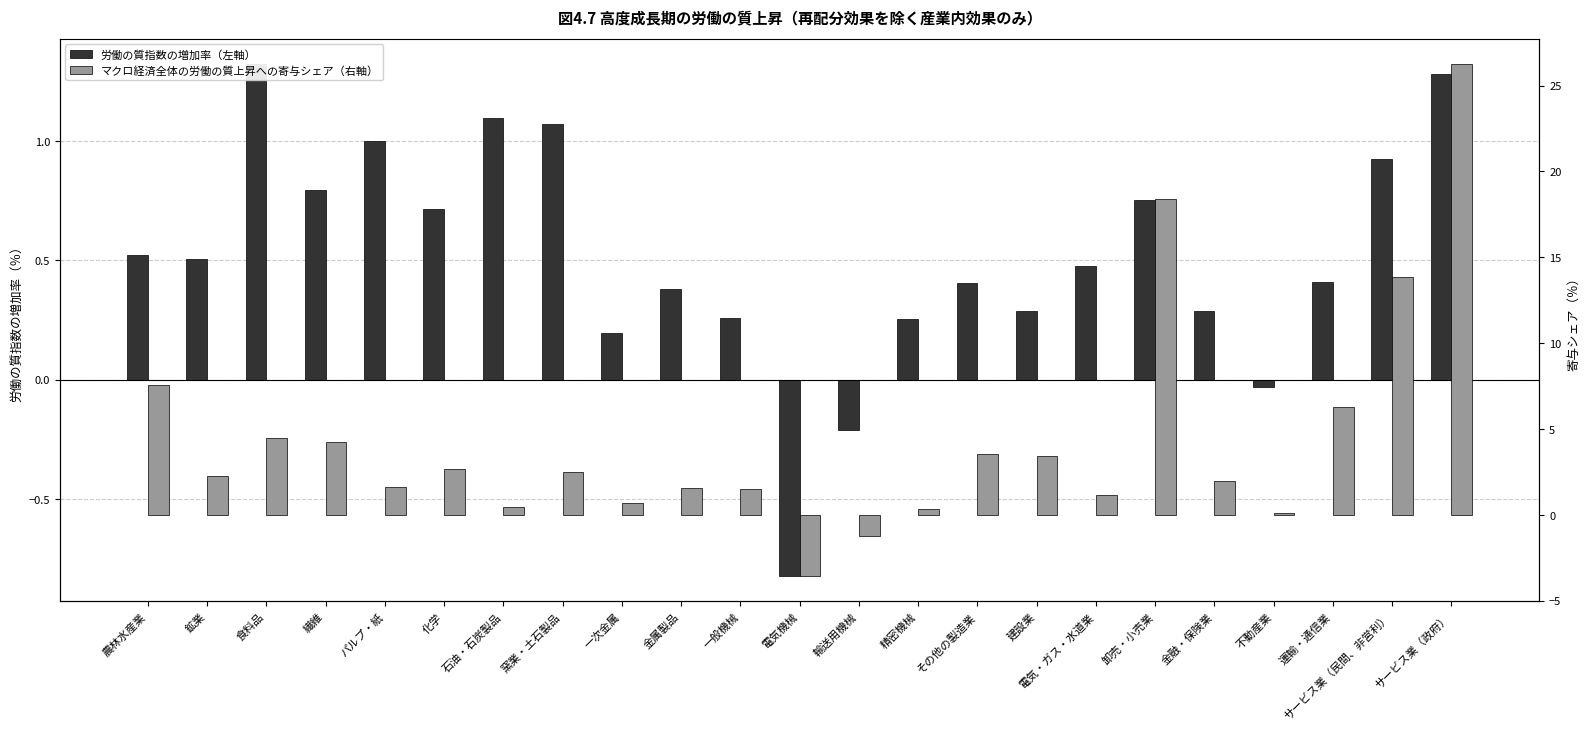

What is the value of the 労働の質指数の増加率（左軸） bar at the 11th from the left?

0.3